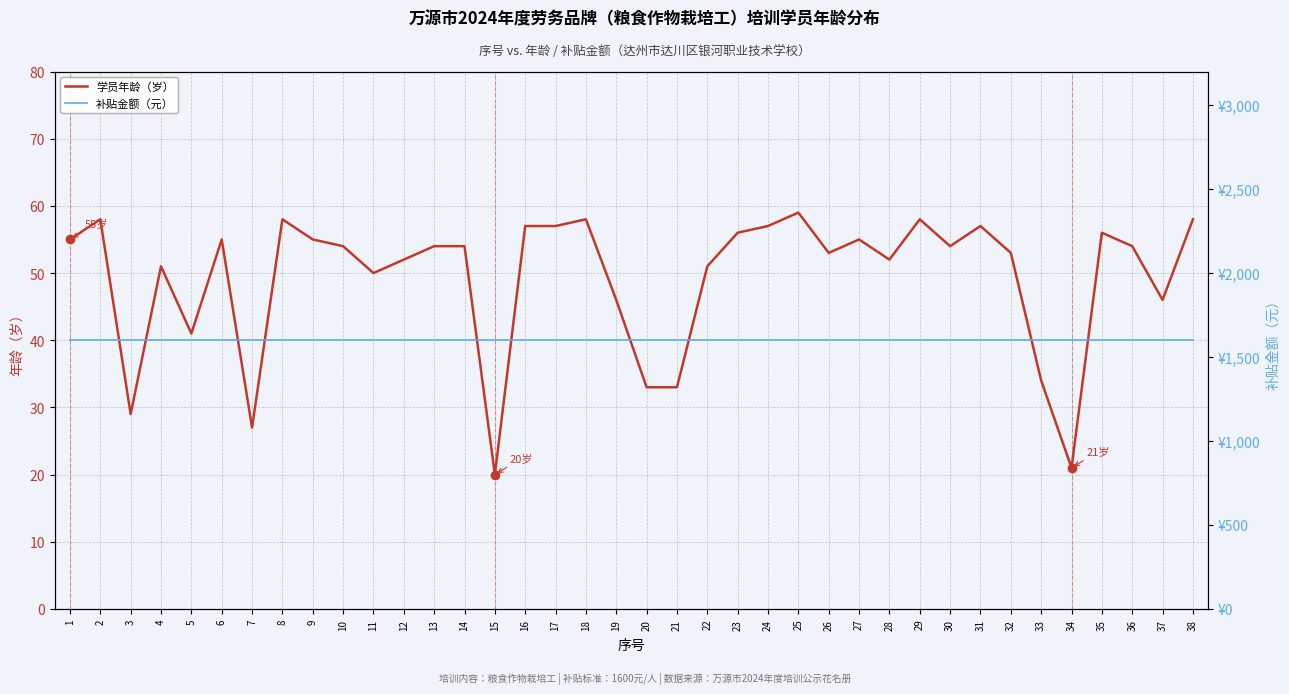

Which category has the lowest value across all series?

15